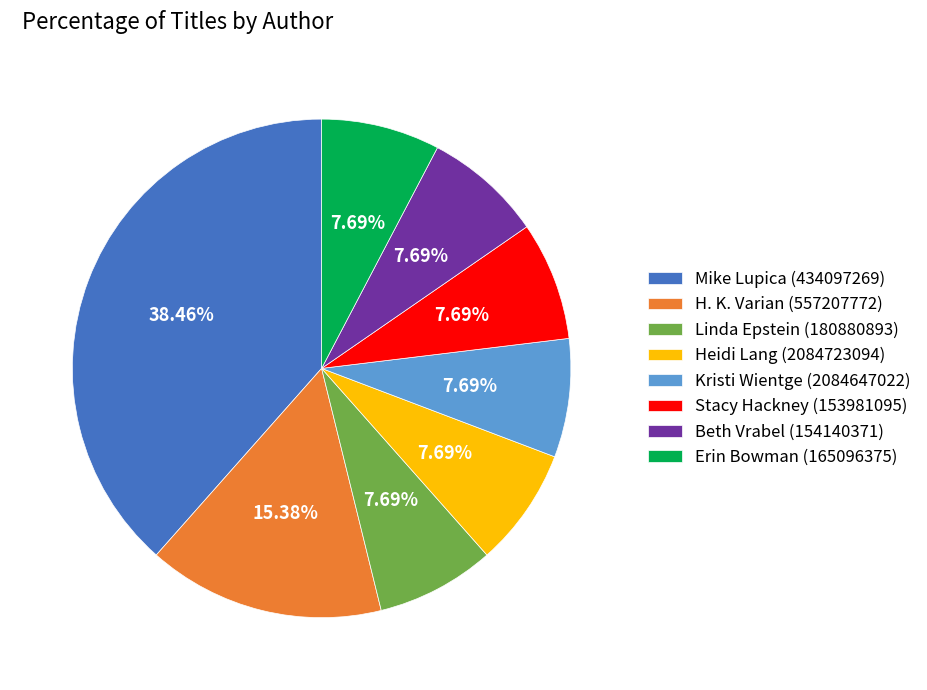

To the nearest percent, what is the difference between the largest and smallest slice percentages?

31%